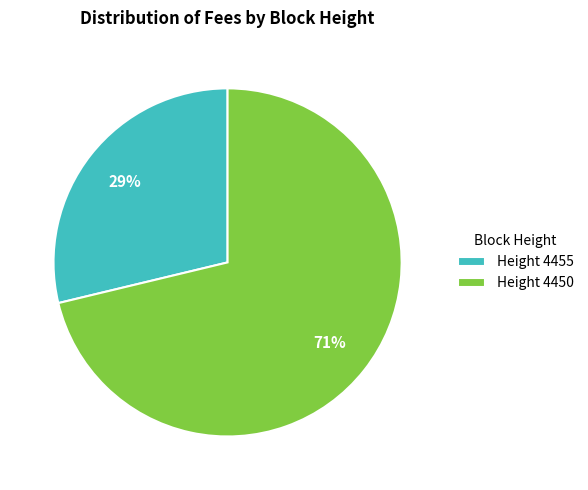

Which has a higher value, Height 4455 or Height 4450?

Height 4450